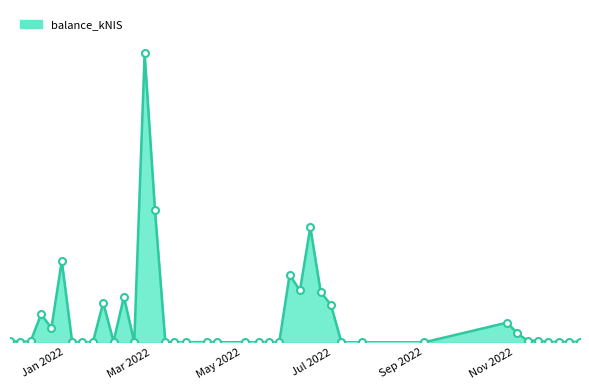

Does the chart have visible grid lines?

No